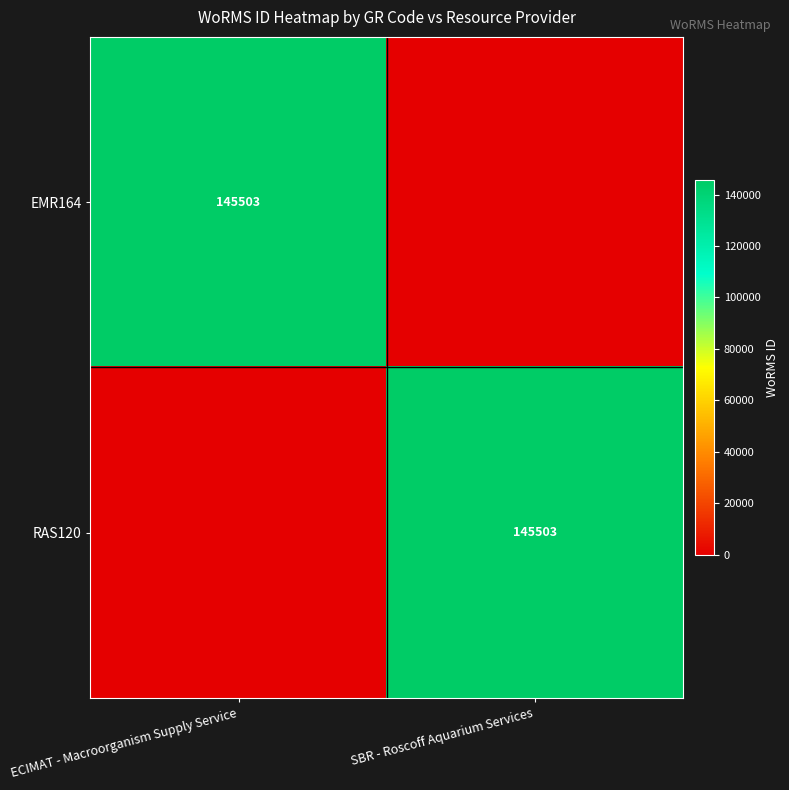

Is it true that RAS120 equals 204897 at SBR - Roscoff Aquarium Services?

False